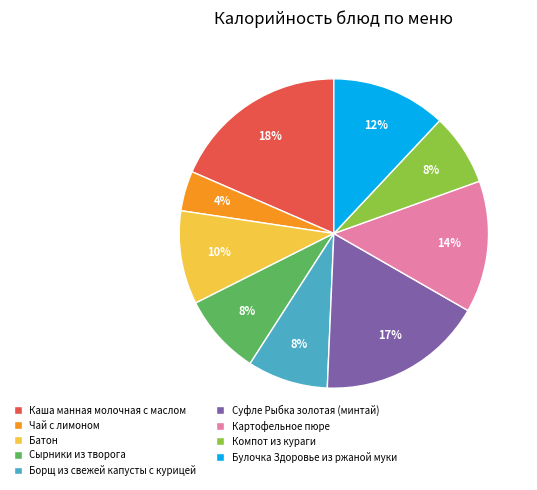

Which slice is the smallest?

Чай с лимоном